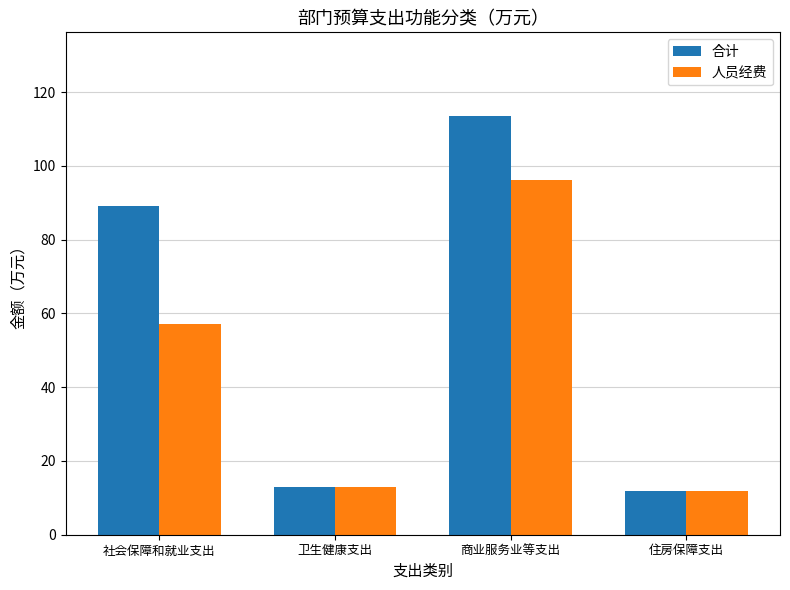

The value of 合计 at 社会保障和就业支出 is 89.2. True or false?

True